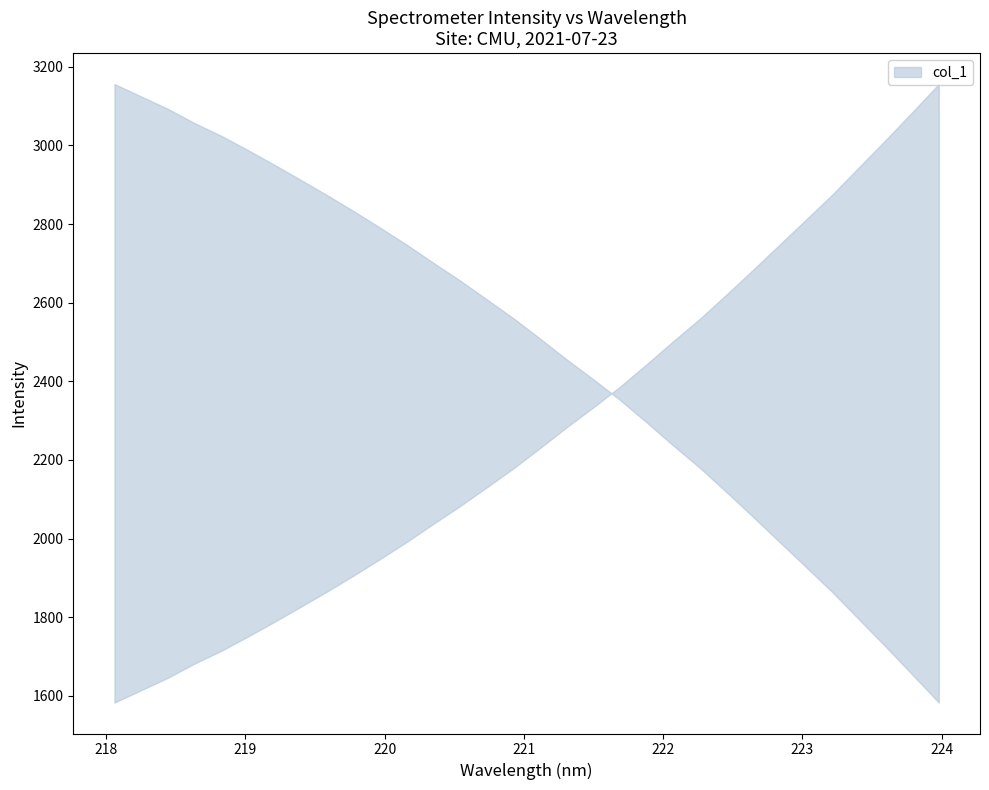

What is the average value?

2263.4